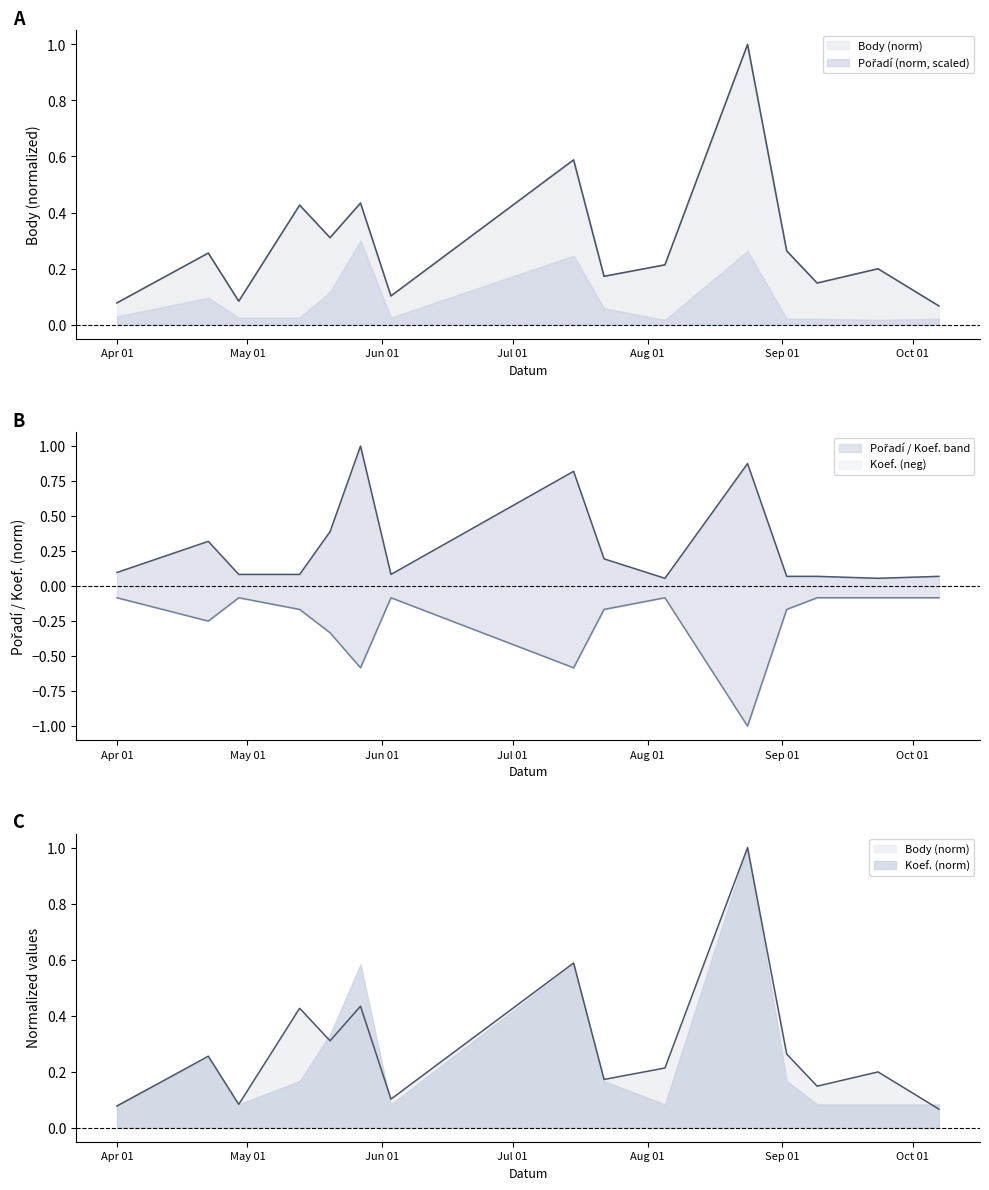

True or false: Koef. has a value of -0.1 at 2017-09-02.

False